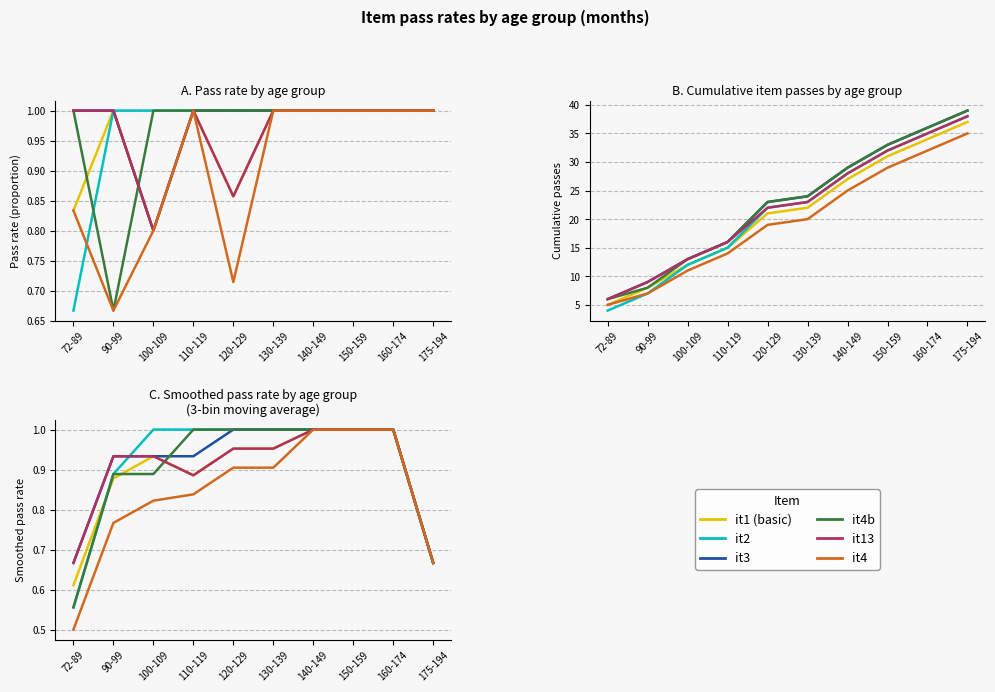

Which has a higher value, 140-149 or 90-99?

140-149